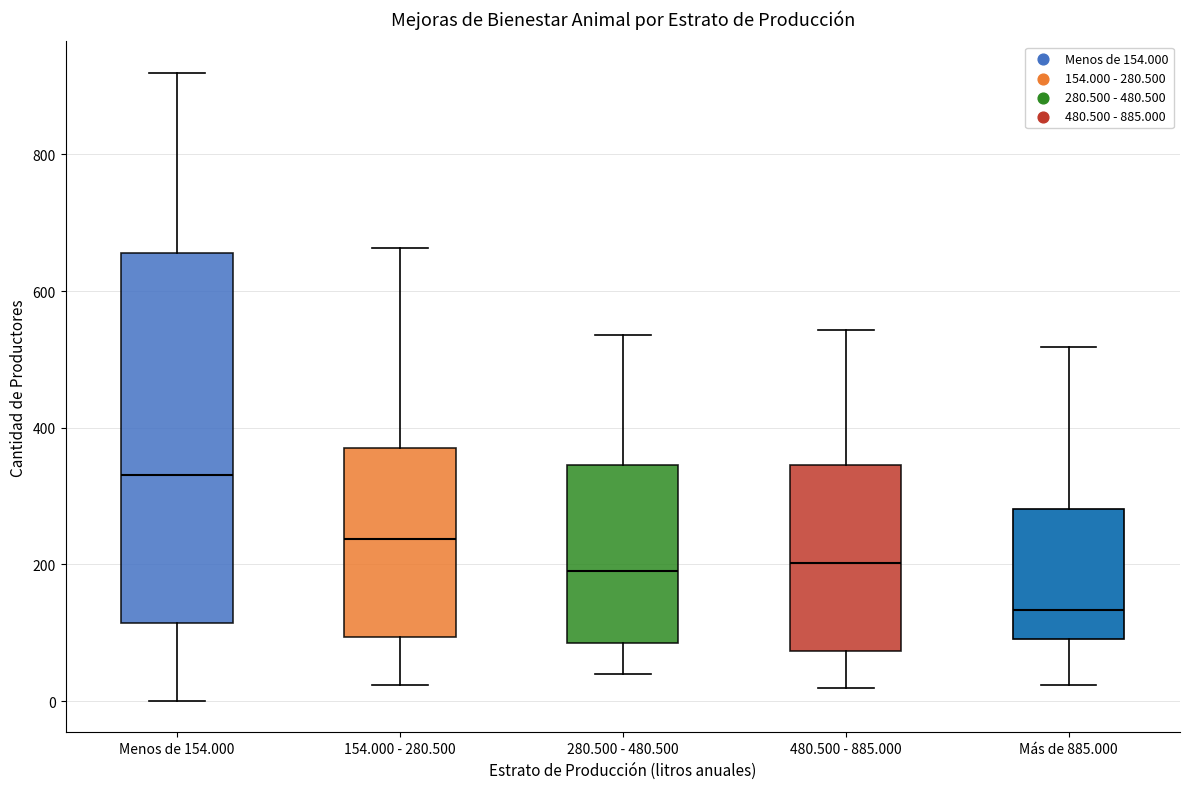

Reading left to right, read every box against the y-axis: the position of its median line, the range the box covers, and the ends of its whiskers. The values are not printed on the chart, so give them approximately, as read against the axis.

Menos de 154.000: median 340, box 120 to 660, whiskers 0 to 920
154.000 - 280.500: median 240, box 100 to 360, whiskers 20 to 660
280.500 - 480.500: median 200, box 80 to 340, whiskers 40 to 540
480.500 - 885.000: median 200, box 80 to 340, whiskers 20 to 540
Más de 885.000: median 140, box 100 to 280, whiskers 20 to 520